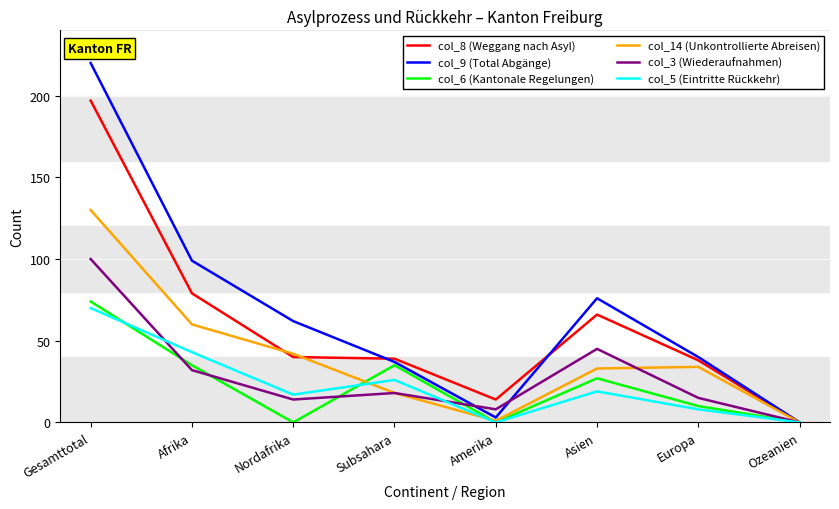

Reading left to right, transcribe all the data shown in this chart.

col_8 (Weggang nach Asyl): Gesamttotal=197	Afrika=79	Nordafrika=40	Subsahara=39	Amerika=14	Asien=66	Europa=38	Ozeanien=0
col_9 (Total Abgänge): Gesamttotal=220	Afrika=99	Nordafrika=62	Subsahara=37	Amerika=3	Asien=76	Europa=40	Ozeanien=0
col_6 (Kantonale Regelungen): Gesamttotal=74	Afrika=35	Nordafrika=0	Subsahara=35	Amerika=0	Asien=27	Europa=10	Ozeanien=0
col_14 (Unkontrollierte Abreisen): Gesamttotal=130	Afrika=60	Nordafrika=42	Subsahara=18	Amerika=1	Asien=33	Europa=34	Ozeanien=0
col_3 (Wiederaufnahmen): Gesamttotal=100	Afrika=32	Nordafrika=14	Subsahara=18	Amerika=8	Asien=45	Europa=15	Ozeanien=0
col_5 (Eintritte Rückkehr): Gesamttotal=70	Afrika=43	Nordafrika=17	Subsahara=26	Amerika=0	Asien=19	Europa=8	Ozeanien=0